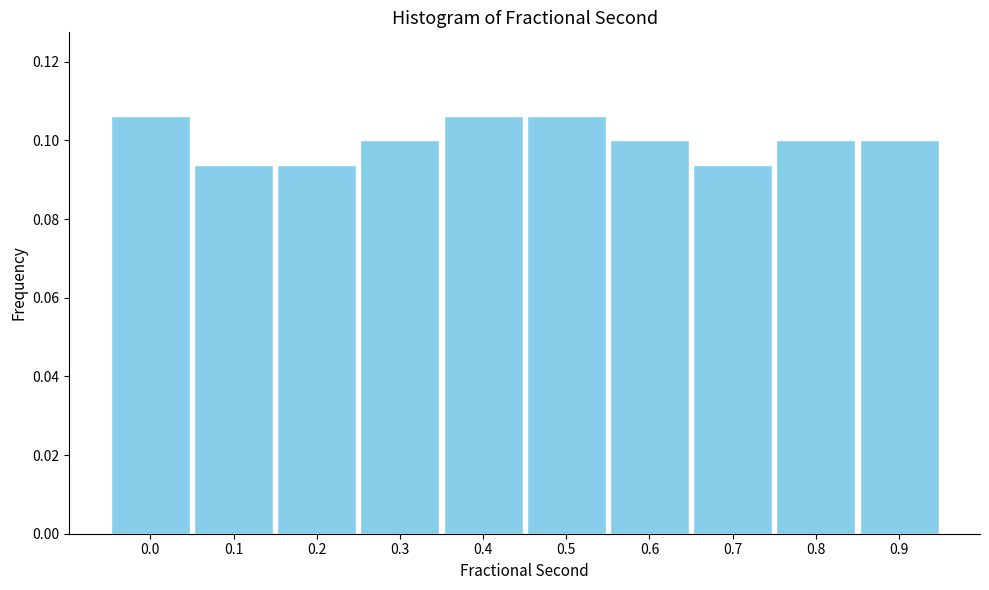

True or false: the data shows 0.0 at 0.6.

False